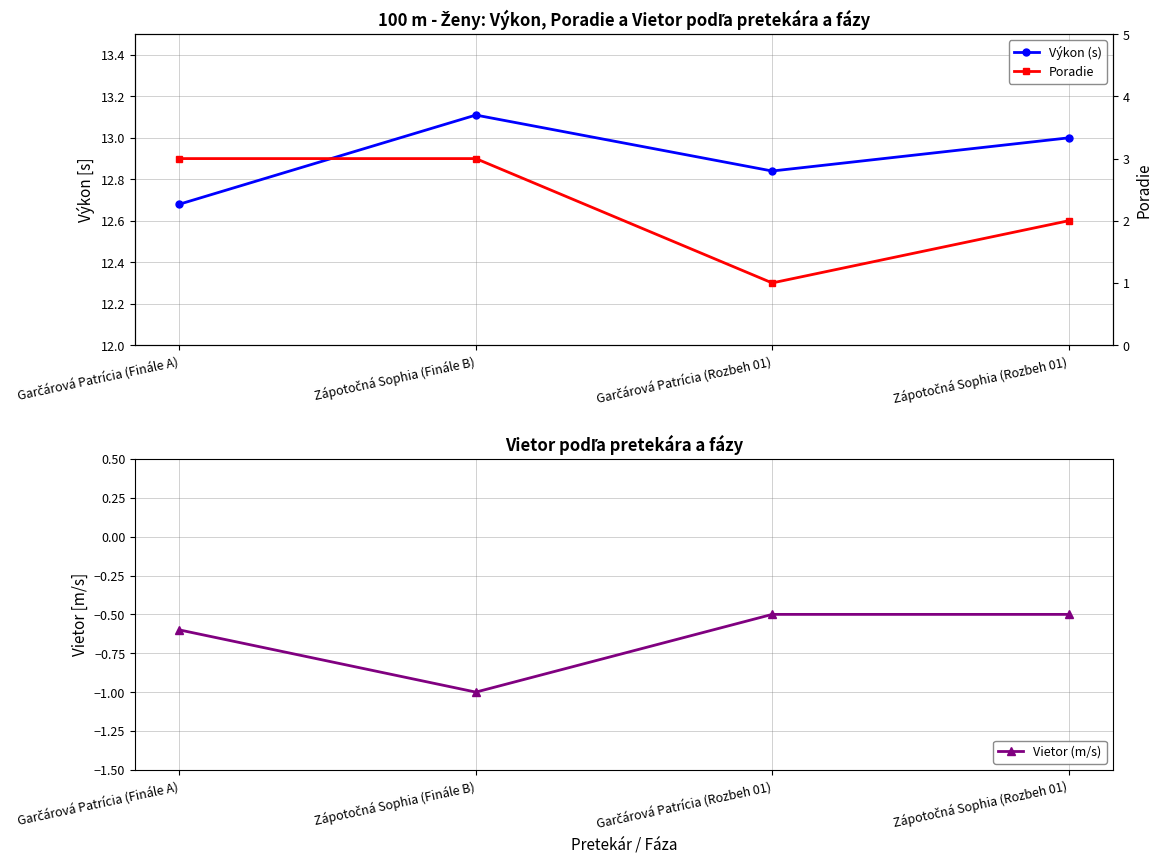

True or false: Poradie and Výkon (s) intersect in this chart.

False